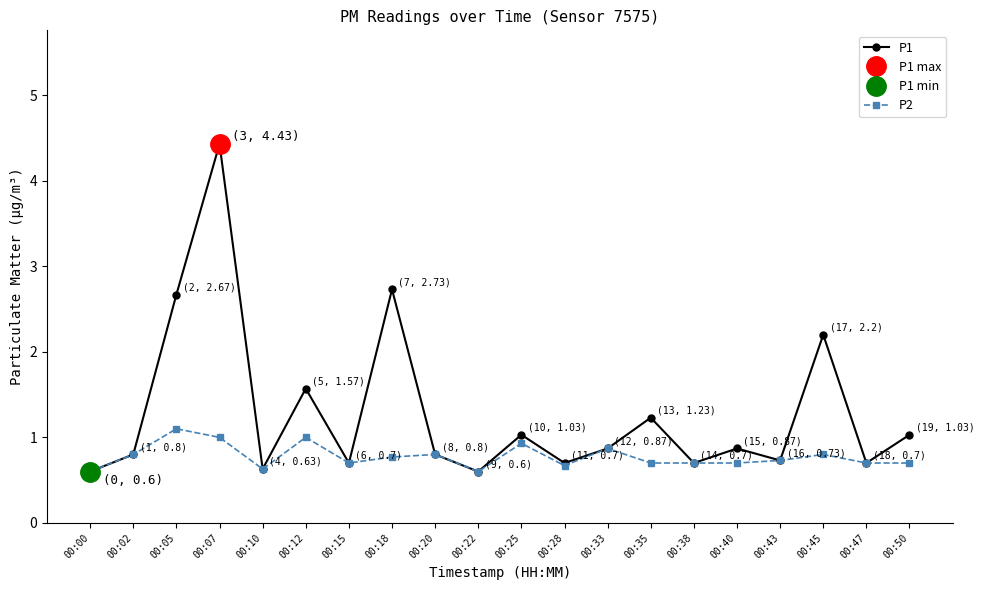

What is the sum of the P1 values at 00:47 and 00:33?

1.6